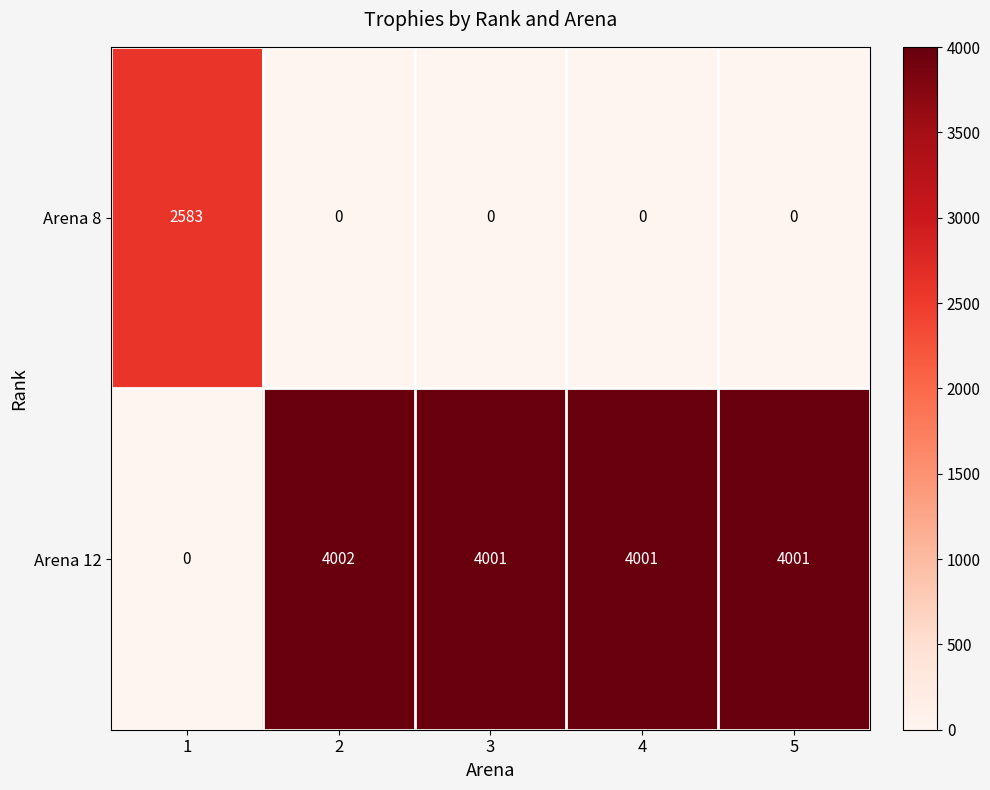

Which series has the widest spread of values?

Arena 12